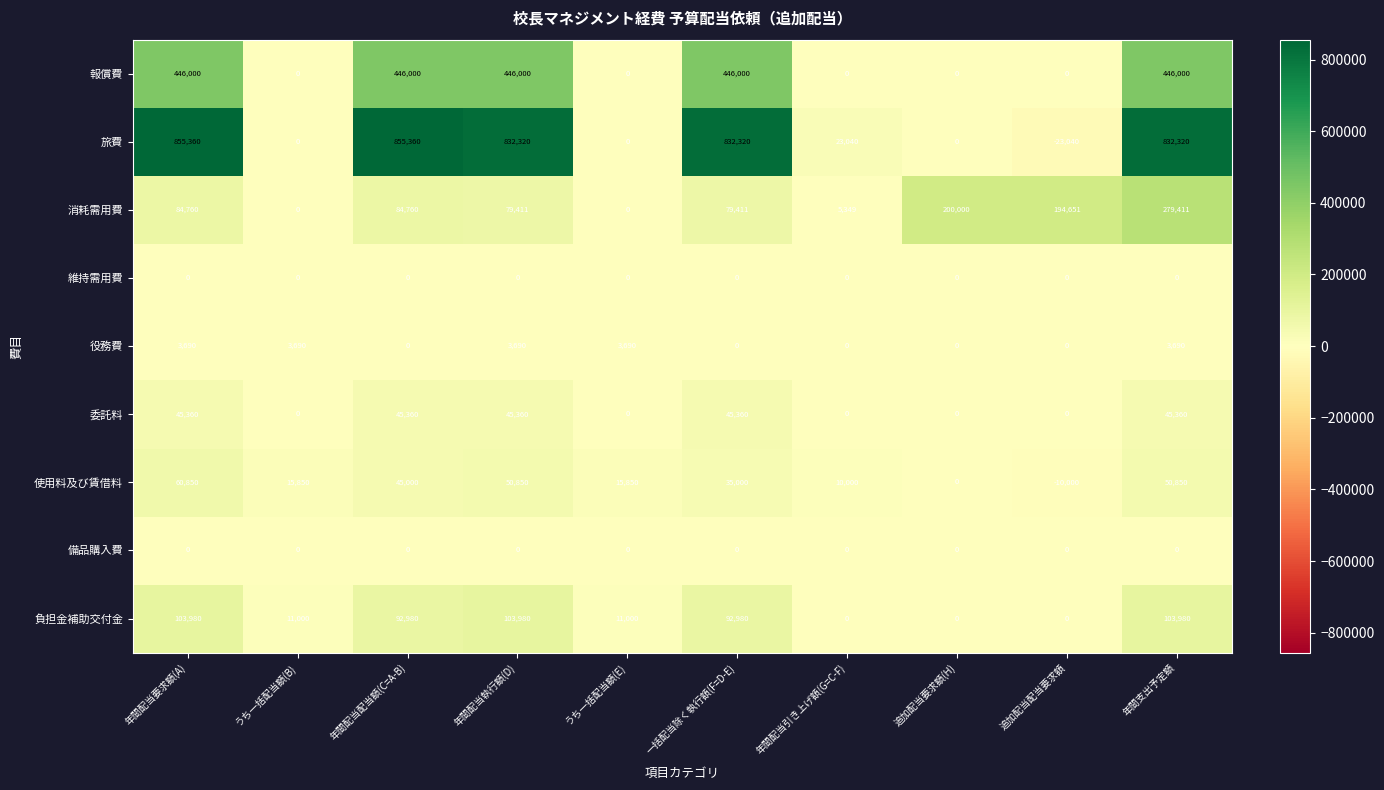

Count the 委託料 values in the range 0 to 45360.

10